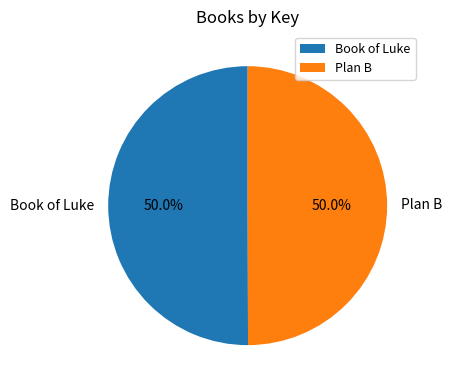

Approximately how many times larger is the value at Plan B compared to Book of Luke?

1.0